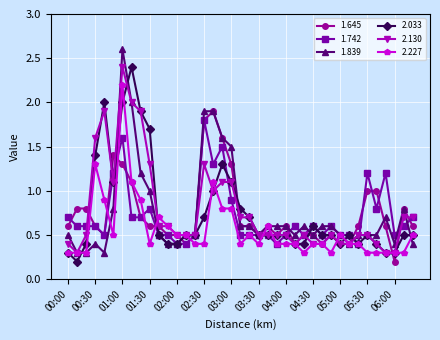

What is the value of the 2.130 point at the 21st from the left?

0.7